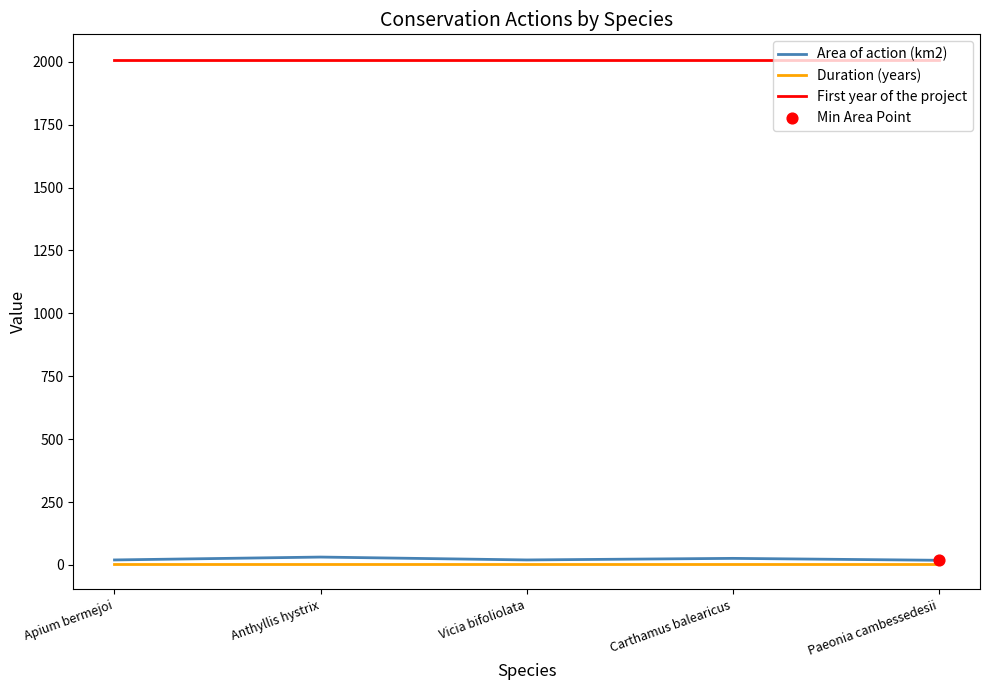

At how many categories does at least one series exceed 1462?

5